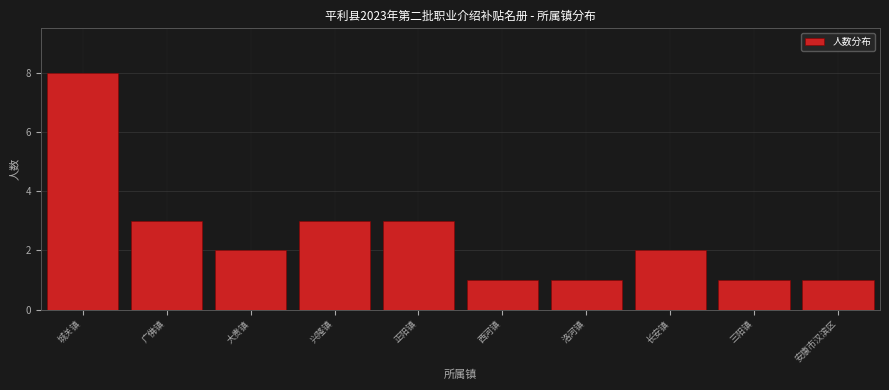

Reading left to right, transcribe all the data shown in this chart.

城关镇=8	广佛镇=3	大贵镇=2	兴隆镇=3	正阳镇=3	西河镇=1	洛河镇=1	长安镇=2	三阳镇=1	安康市汉滨区=1